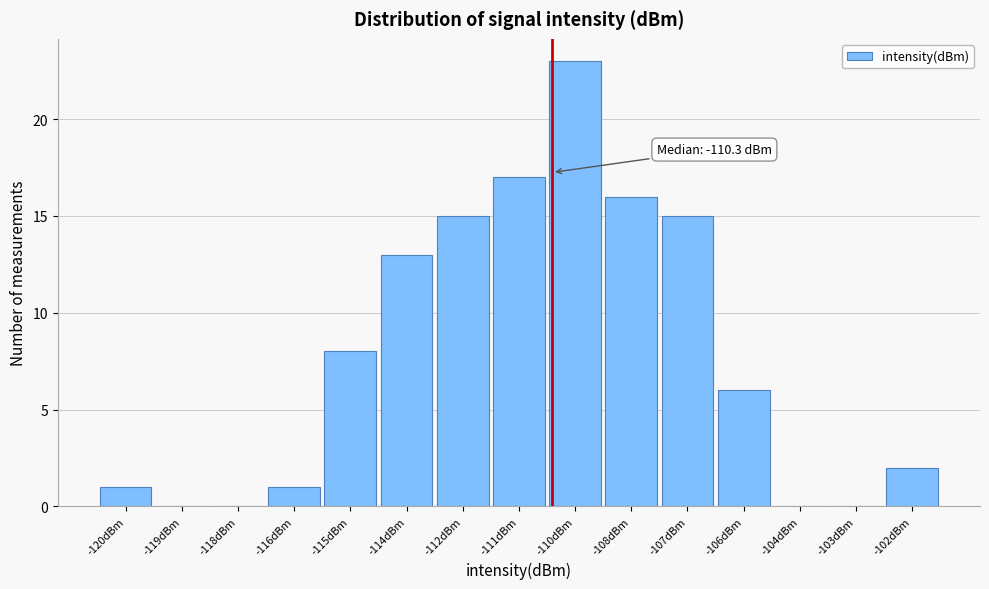

Reading left to right, extract all data points from this chart.

-120dBm=1	-119dBm=0	-118dBm=0	-116dBm=1	-115dBm=8	-114dBm=13	-112dBm=15	-111dBm=17	-110dBm=23	-108dBm=16	-107dBm=15	-106dBm=6	-104dBm=0	-103dBm=0	-102dBm=2